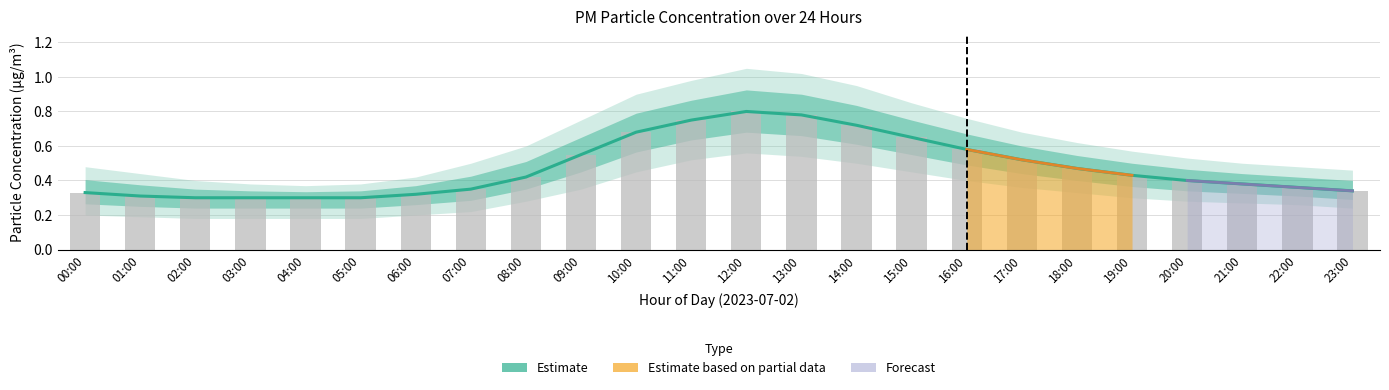

How many bars are there in total?

48